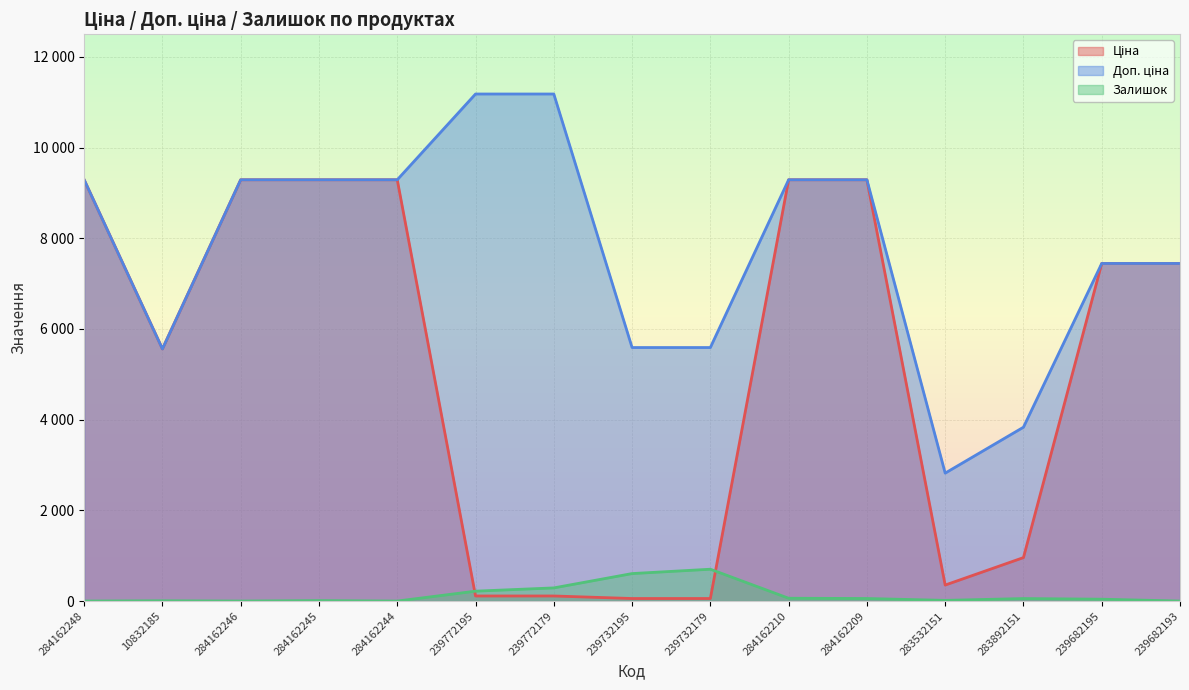

Count the number of categories in the chart.

15